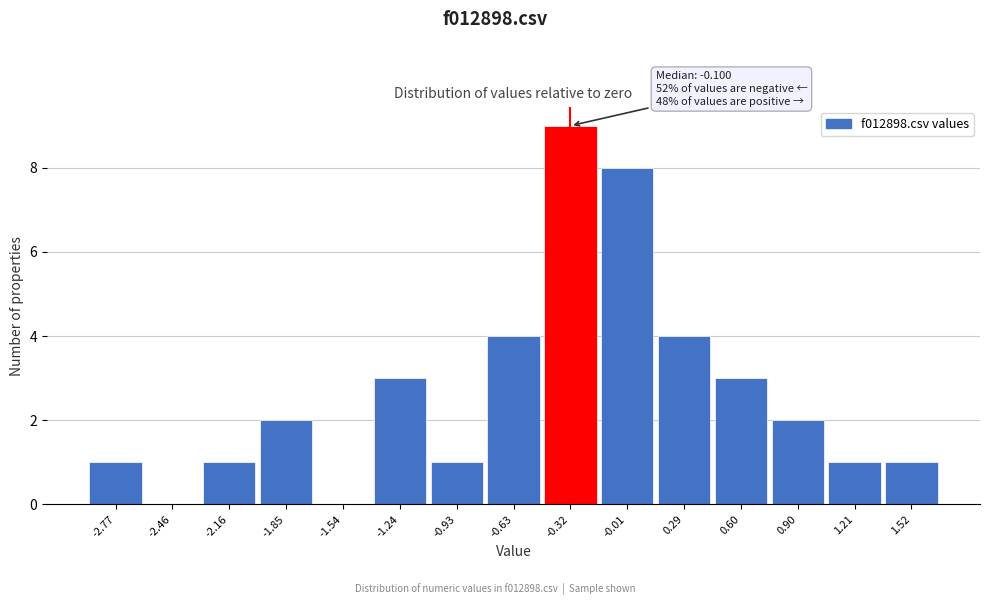

Reading left to right, transcribe all the data shown in this chart.

-2.77=1	-2.46=0	-2.16=1	-1.85=2	-1.54=0	-1.24=3	-0.93=1	-0.63=4	-0.32=9	-0.01=8	0.29=4	0.60=3	0.90=2	1.21=1	1.52=1